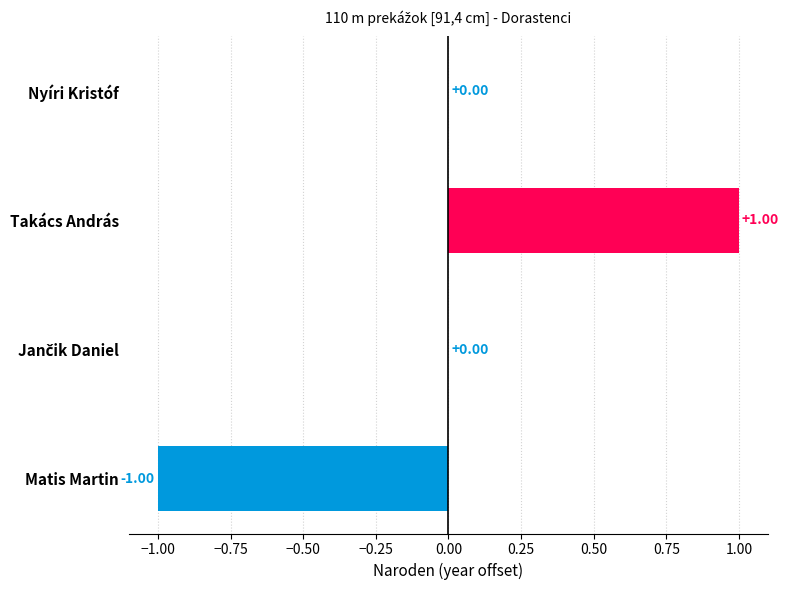

Which has a higher value, Nyíri Kristóf or Takács András?

Takács András